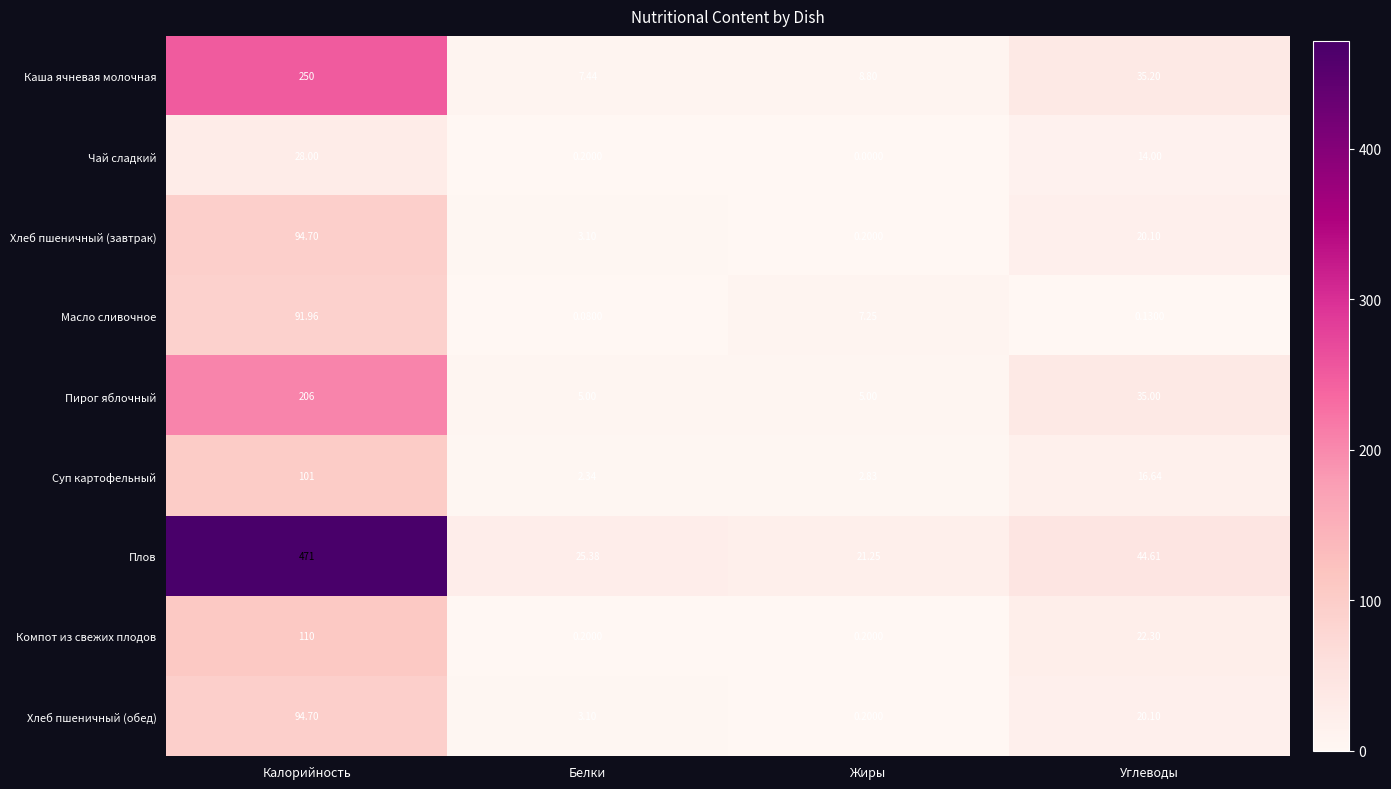

At which label is Каша ячневая молочная closest to 128?

Углеводы